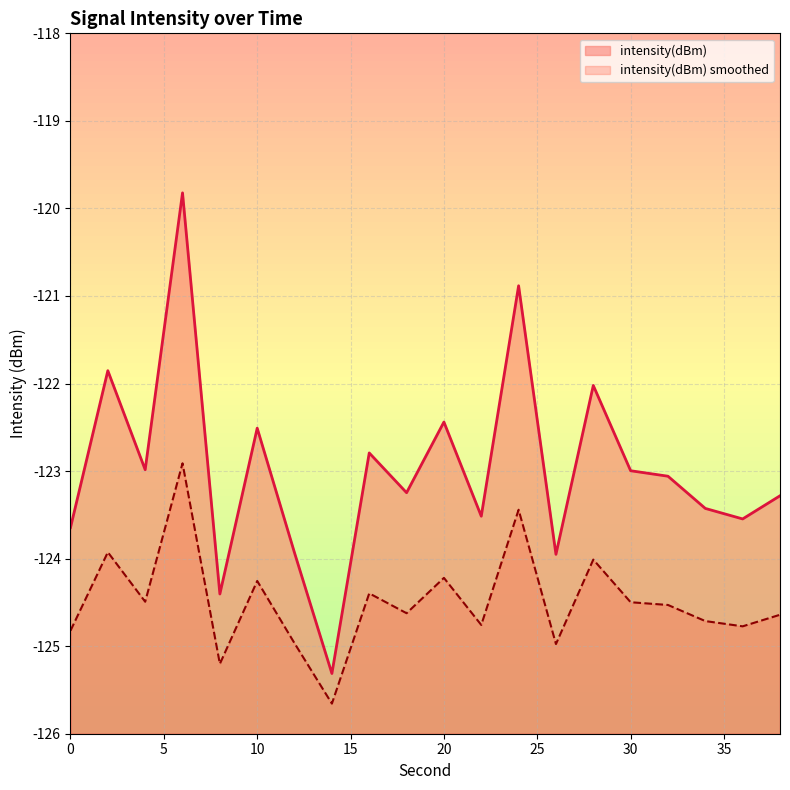

How many values exceed -124?

3